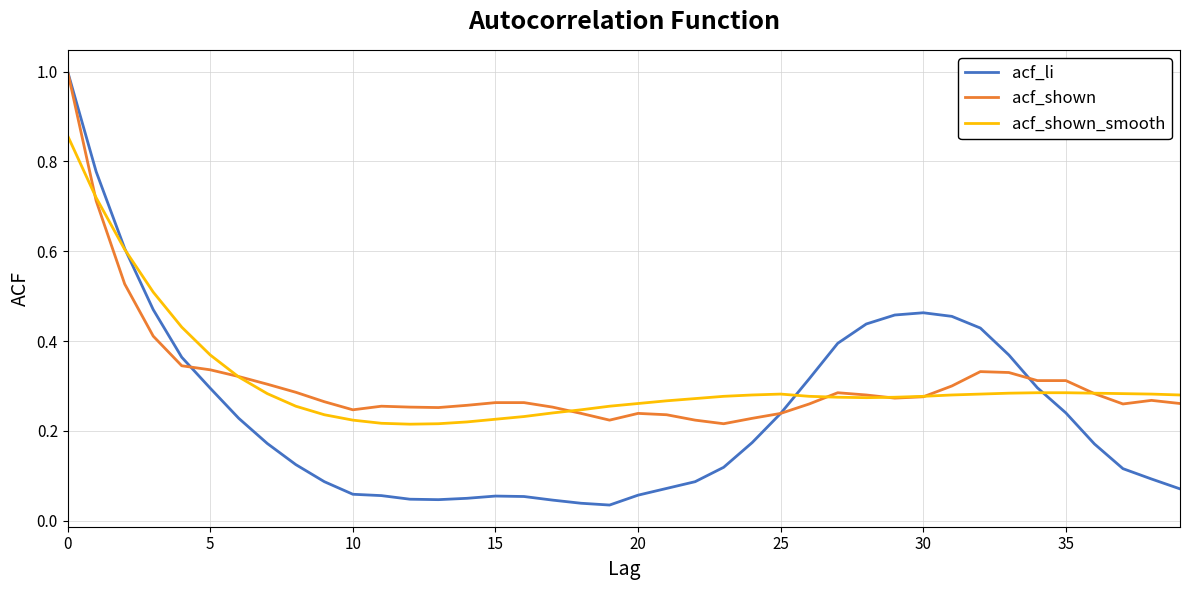

Which series has the widest spread of values?

acf_li